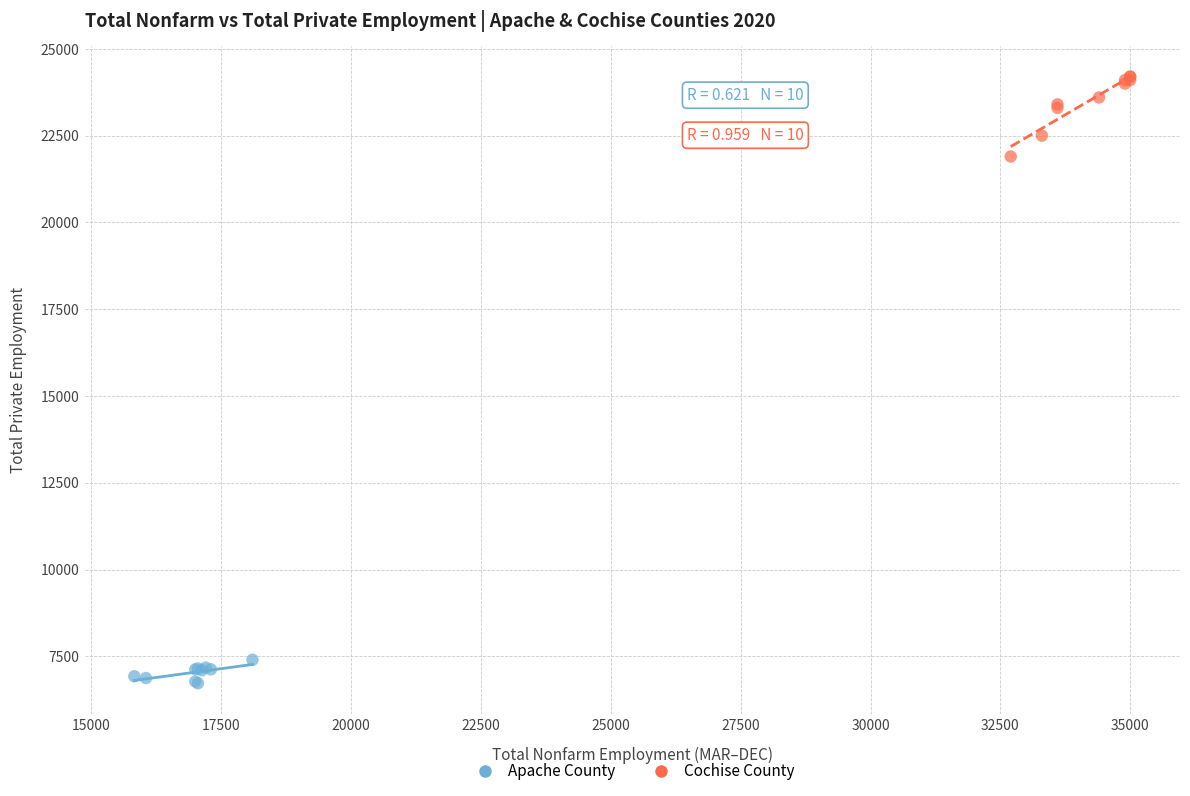

What are all the series names shown in the legend?

Apache County, Cochise County